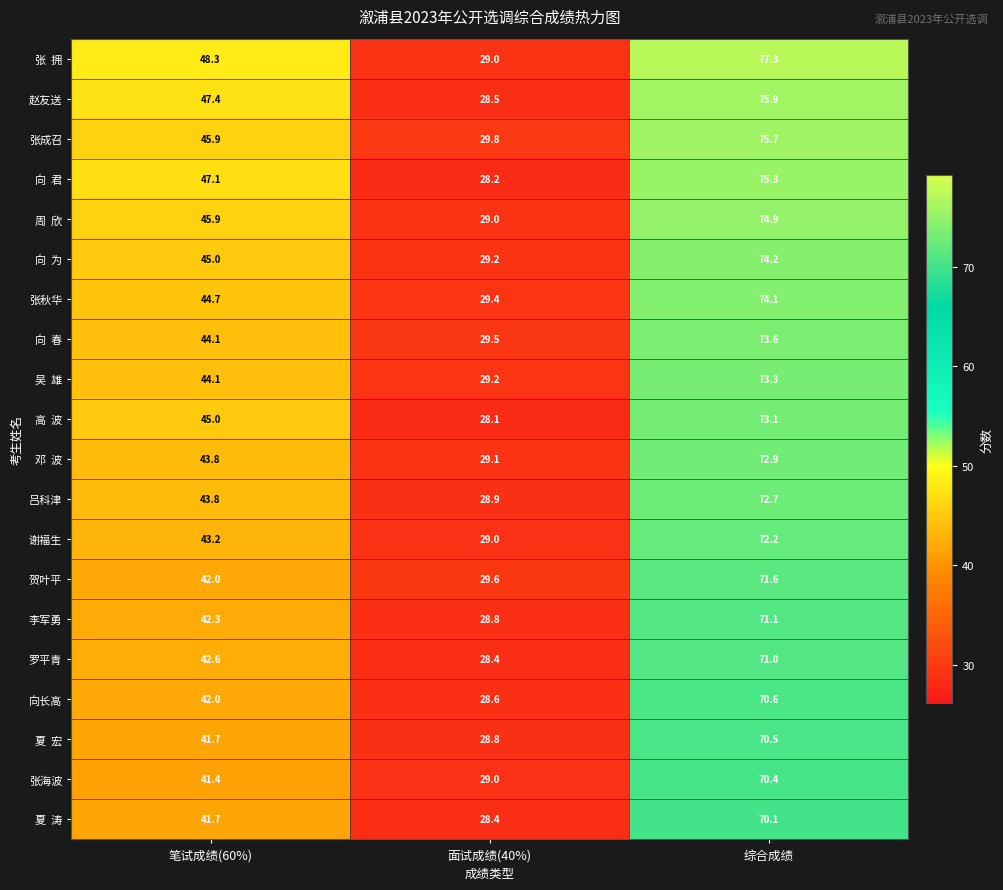

What is the total value across all series at 综合成绩?

1460.5